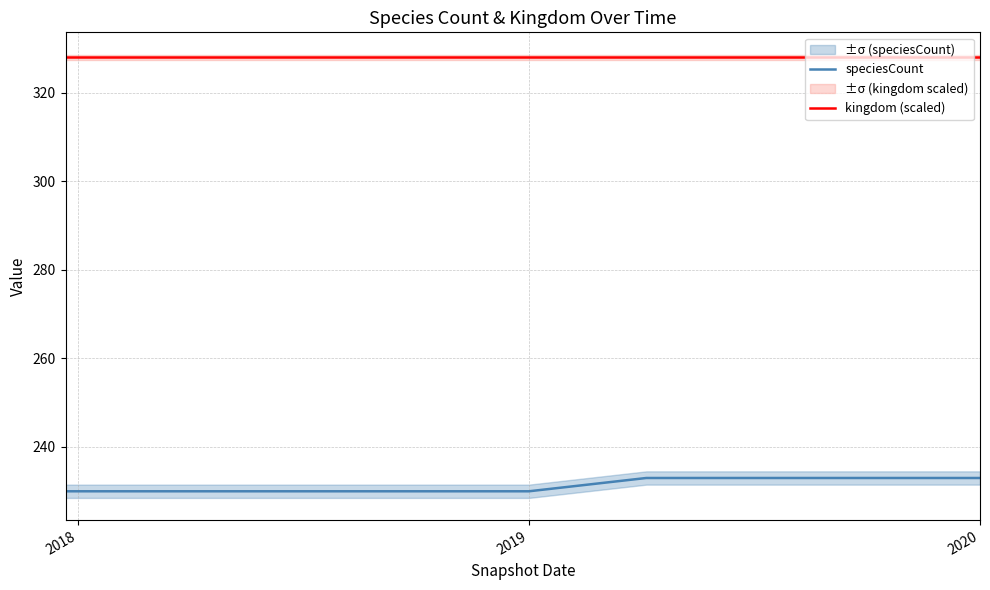

Is this an area chart (filled region under the line)?

No